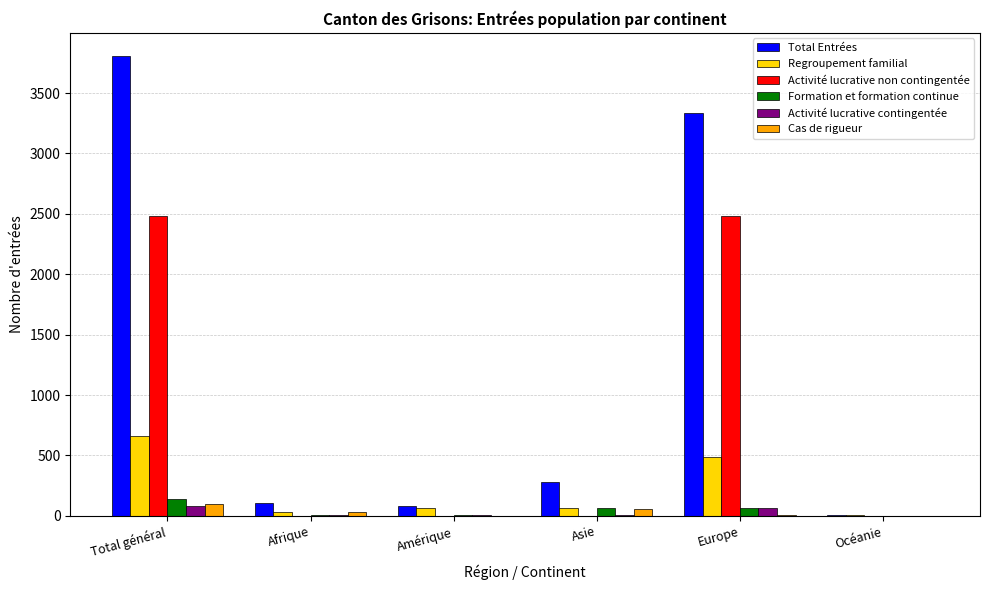

Which series has the largest total across all categories?

Total Entrées